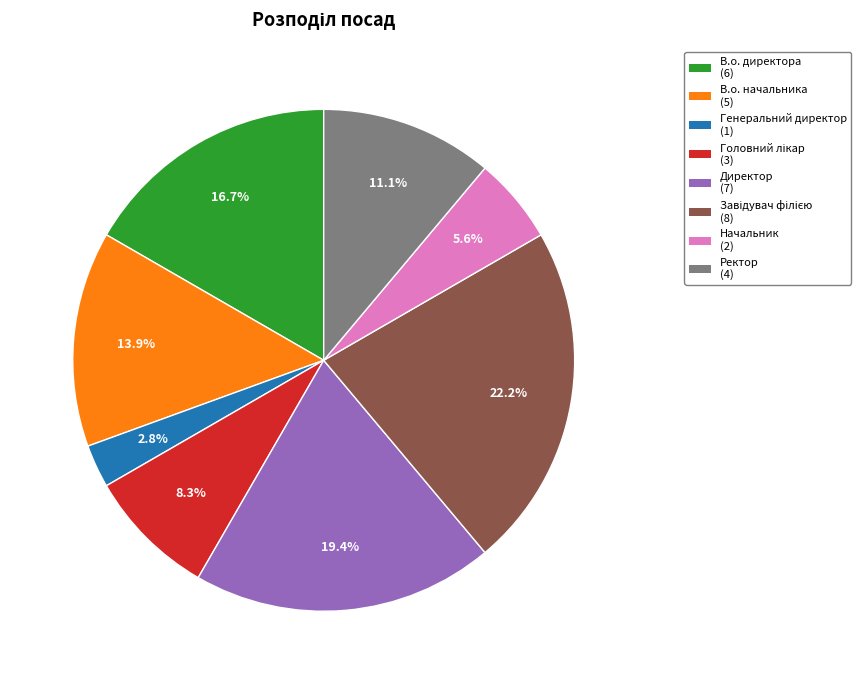

To the nearest percent, what is the average slice percentage?

12%